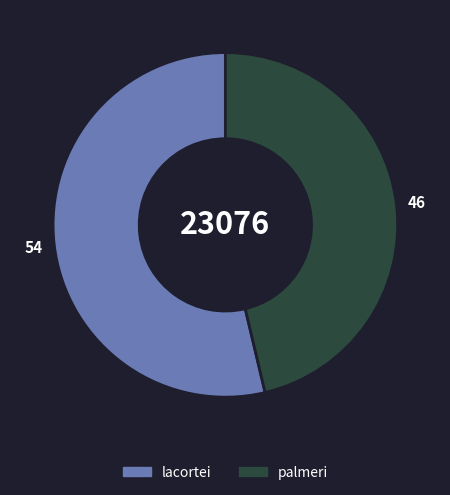

True or false: palmeri accounts for 46% of the total.

True